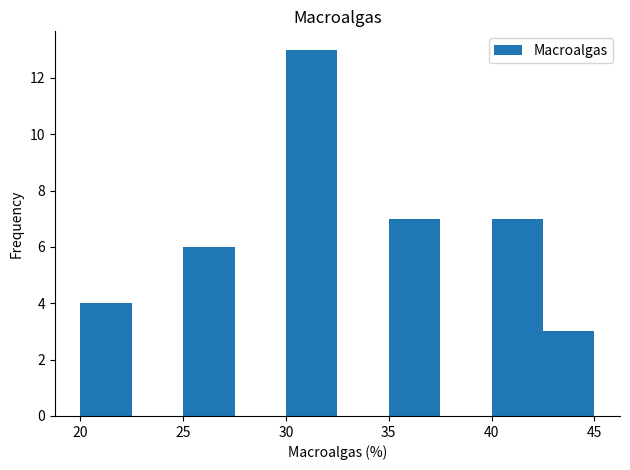

Reading left to right, transcribe this chart: for each bar, give the range it covers on the x-axis and its height. The values are not printed on the chart, so give them approximately, as read against the axis.

20.0 to 22.5: 4
22.5 to 25.0: 0
25.0 to 27.5: 6
27.5 to 30.0: 0
30.0 to 32.5: 13
32.5 to 35.0: 0
35.0 to 37.5: 7
37.5 to 40.0: 0
40.0 to 42.5: 7
42.5 to 45.0: 3